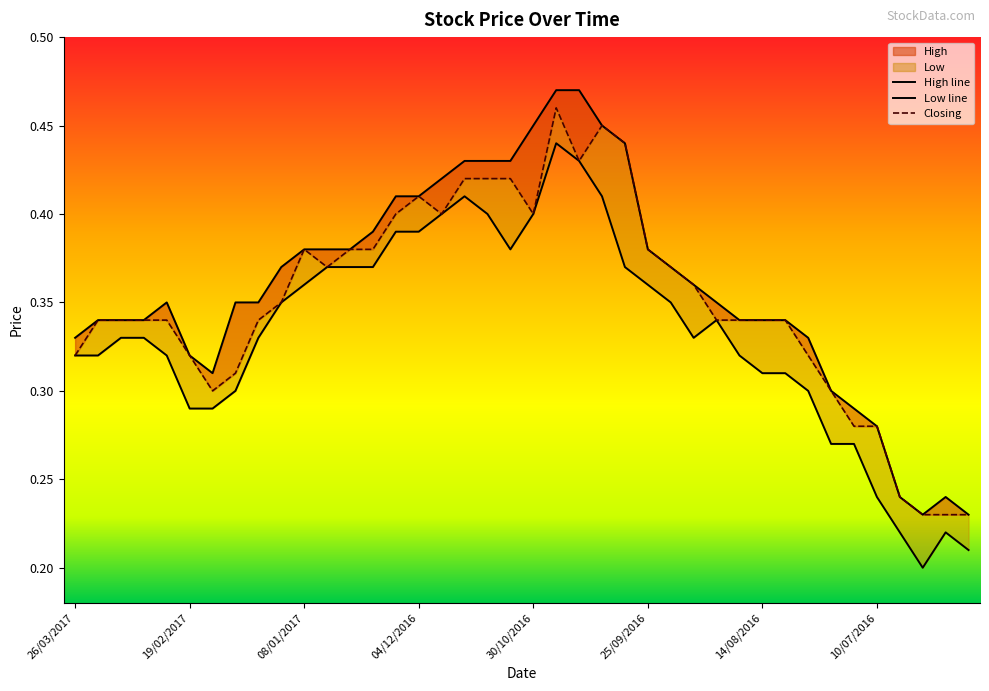

Does the chart have visible grid lines?

No